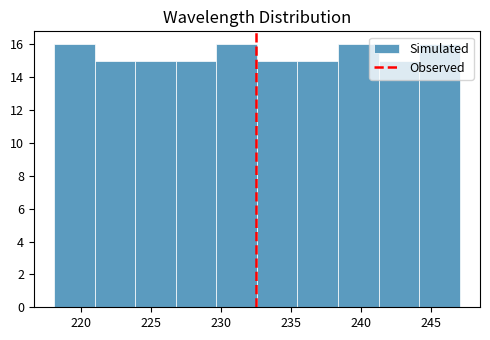

Reading left to right, transcribe this chart: for each bar, give the range it covers on the x-axis and its height. Neither the bar edges nor the heights are printed on the chart, so give them approximately, as read against the axes.

218.0 to 221.0: 16
221.0 to 224.0: 15
224.0 to 226.5: 15
226.5 to 229.5: 15
229.5 to 232.5: 16
232.5 to 235.5: 15
235.5 to 238.5: 15
238.5 to 241.0: 16
241.0 to 244.0: 15
244.0 to 247.0: 16